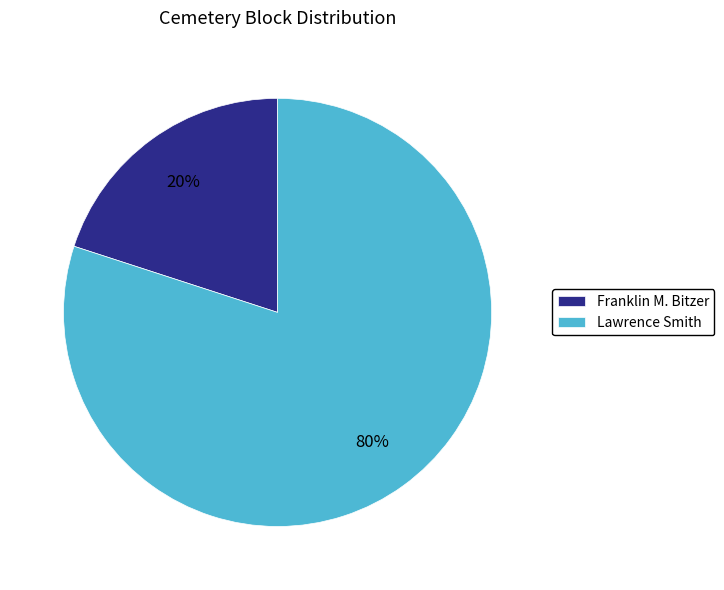

Rank the categories by value from highest to lowest.

Lawrence Smith, Franklin M. Bitzer